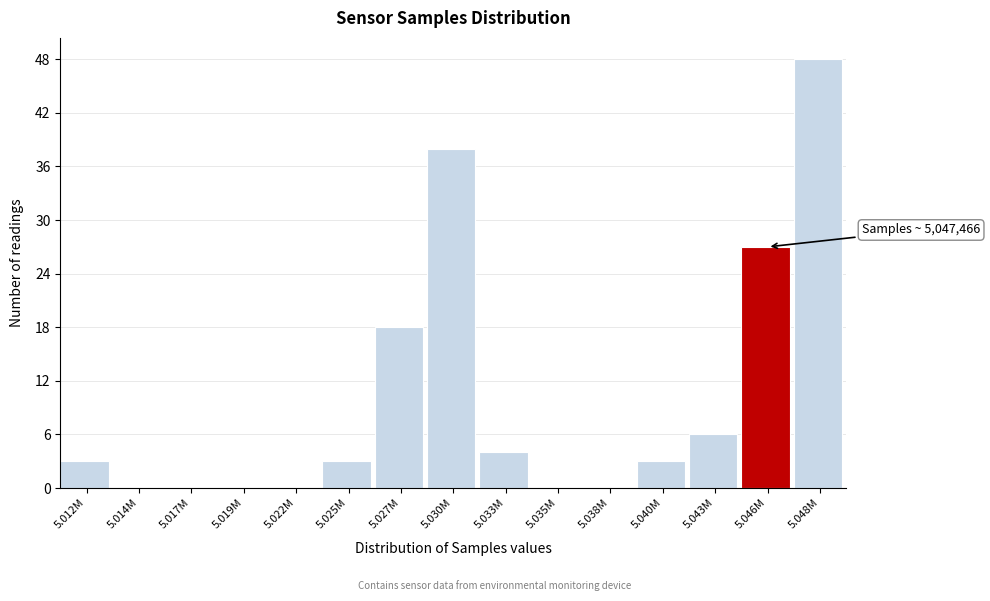

Reading left to right, extract all data points from this chart.

5.012M=3	5.014M=0	5.017M=0	5.019M=0	5.022M=0	5.025M=3	5.027M=18	5.030M=38	5.033M=4	5.035M=0	5.038M=0	5.040M=3	5.043M=6	5.046M=27	5.048M=48